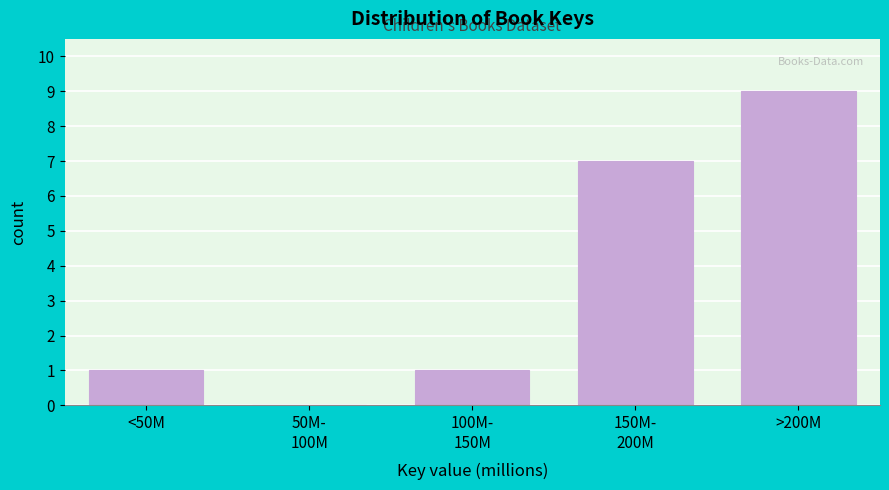

Between >200M and <50M, which is larger?

>200M